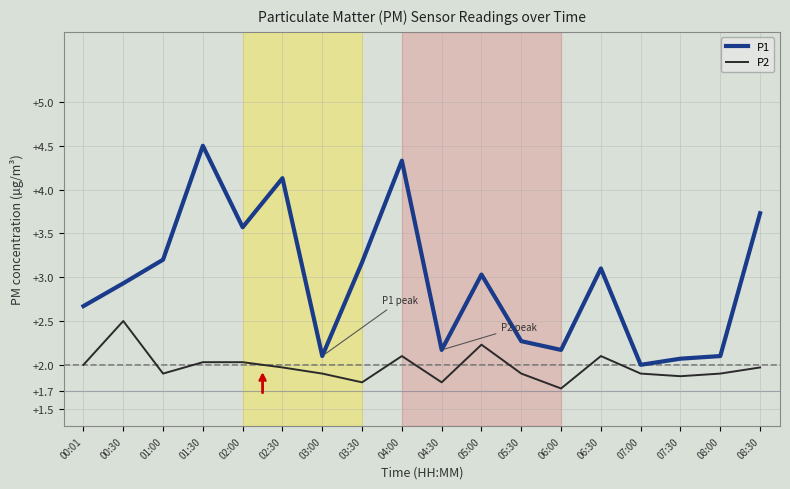

Reading left to right, list all the values displayed in this chart.

P1: 2.7	2.9	3.2	4.5	3.6	4.1	2.1	3.2	4.3	2.2	3.0	2.3	2.2	3.1	2.0	2.1	2.1	3.7
P2: 2.0	2.5	1.9	2.0	2.0	2.0	1.9	1.8	2.1	1.8	2.2	1.9	1.7	2.1	1.9	1.9	1.9	2.0